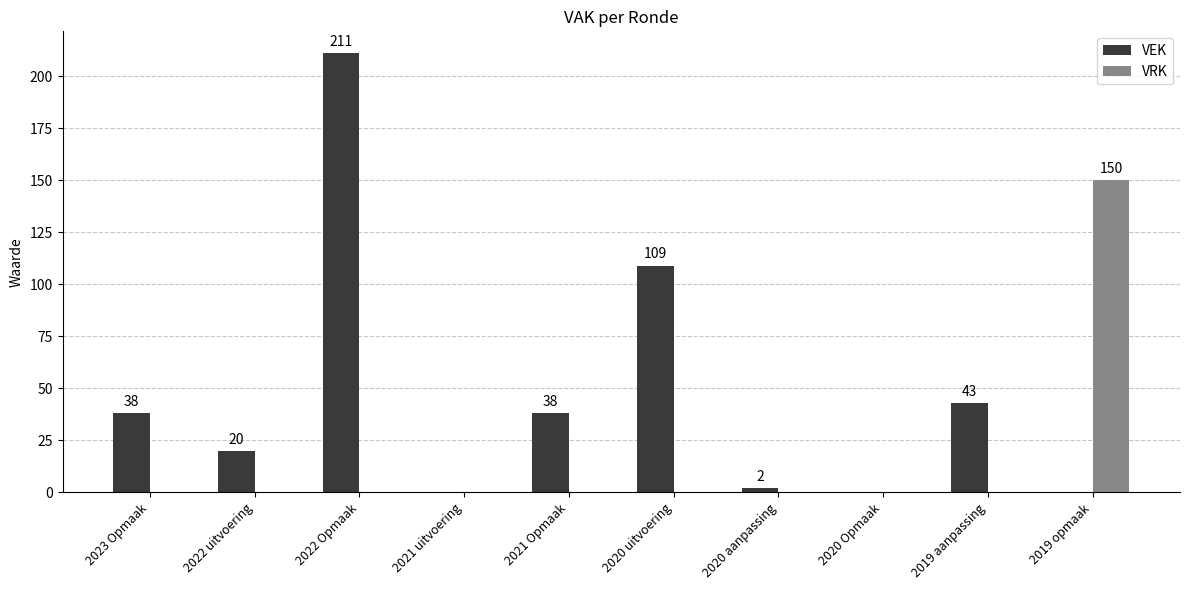

Reading left to right, transcribe all the data shown in this chart.

VEK: 2023 Opmaak=38	2022 uitvoering=20	2022 Opmaak=211	2021 uitvoering=0	2021 Opmaak=38	2020 uitvoering=109	2020 aanpassing=2	2020 Opmaak=0	2019 aanpassing=43	2019 opmaak=0
VRK: 2023 Opmaak=0	2022 uitvoering=0	2022 Opmaak=0	2021 uitvoering=0	2021 Opmaak=0	2020 uitvoering=0	2020 aanpassing=0	2020 Opmaak=0	2019 aanpassing=0	2019 opmaak=150